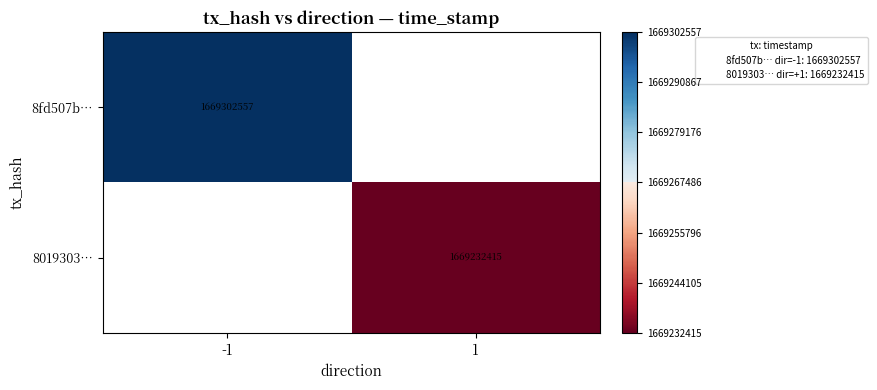

Count the number of categories in the chart.

2